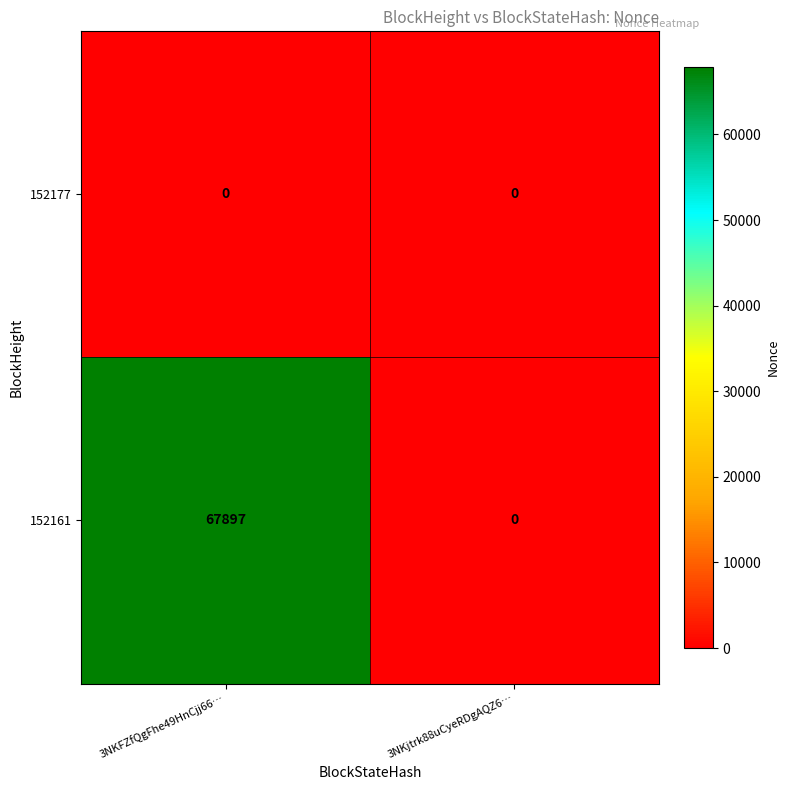

The value of 152161 at 3NKjtrk88uCyeRDgAQZ6… is 0. True or false?

True